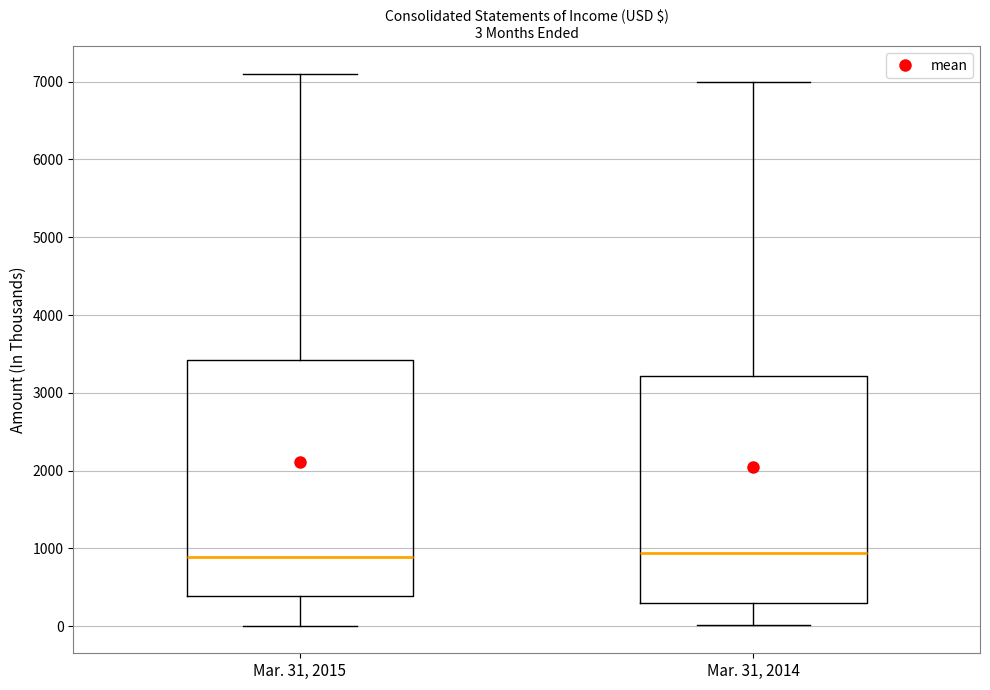

Comparing the boxes themselves (not the whiskers), which one is the tallest?

Mar. 31, 2015